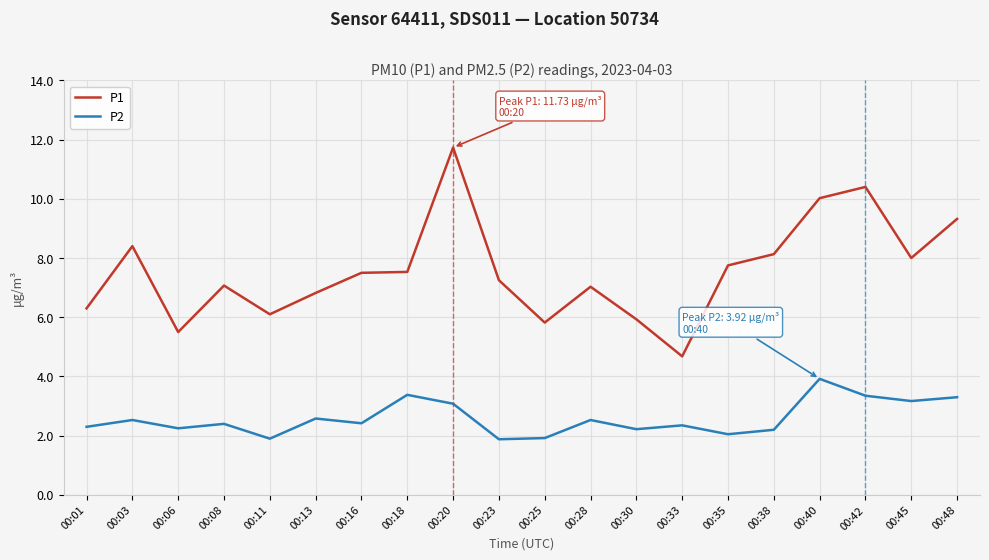

True or false: P1 has more than 0 points higher than both neighbors.

True